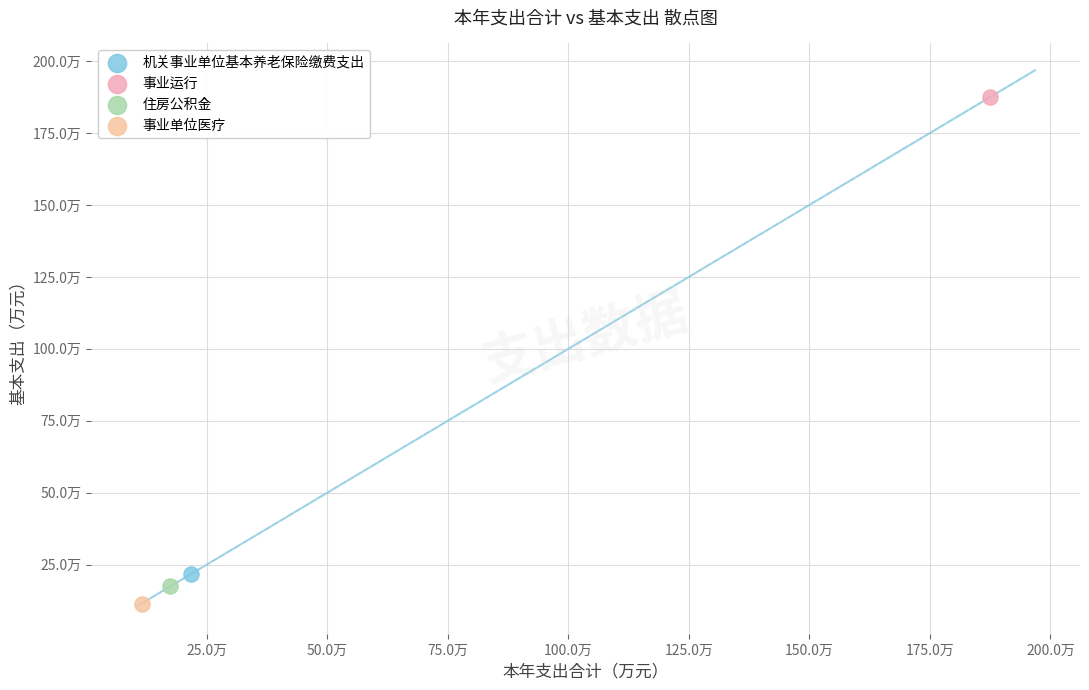

Which series reaches the minimum Y coordinate?

事业单位医疗